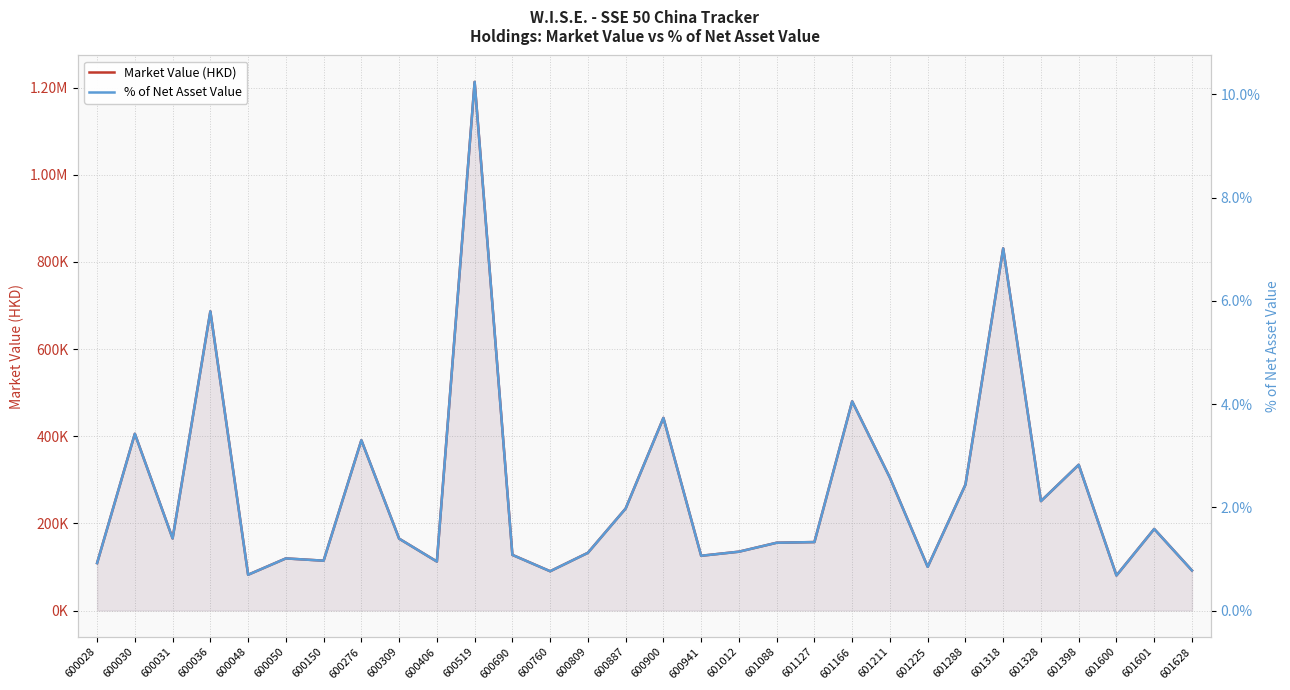

What is the difference between the % of Net Asset Value values at 600276 and 601288?

0.9